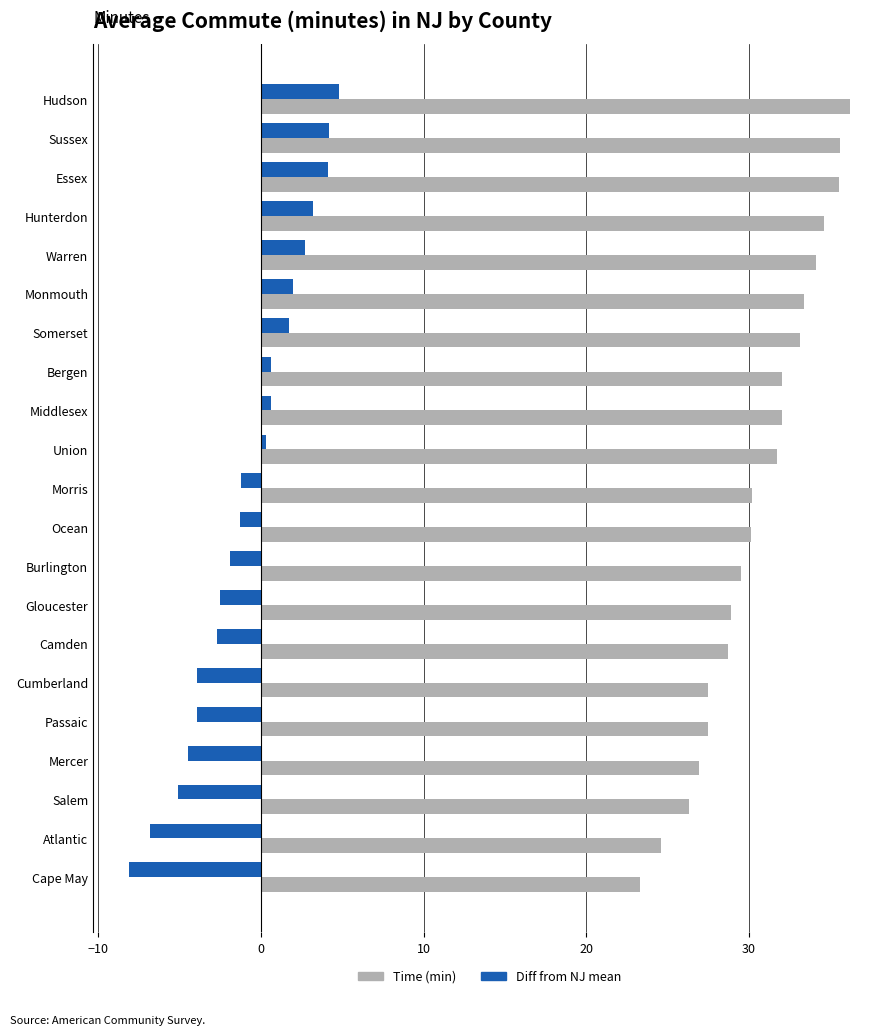

Which category has the highest value across all series?

Hudson